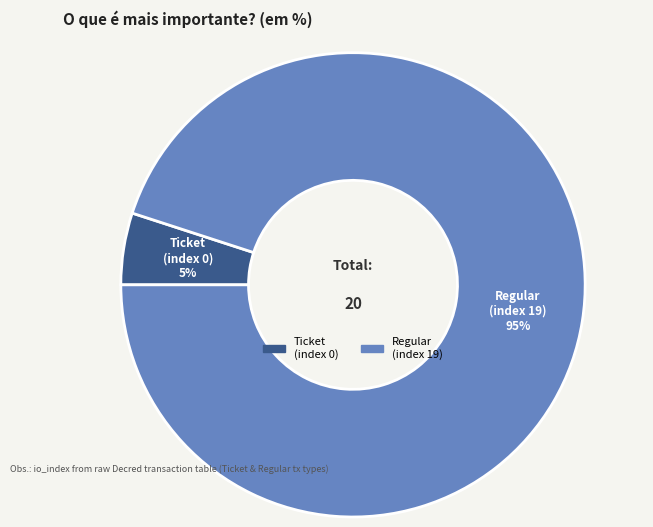

What is the ratio of the value at Regular (index 19) to the value at Ticket (index 0)?

19.0